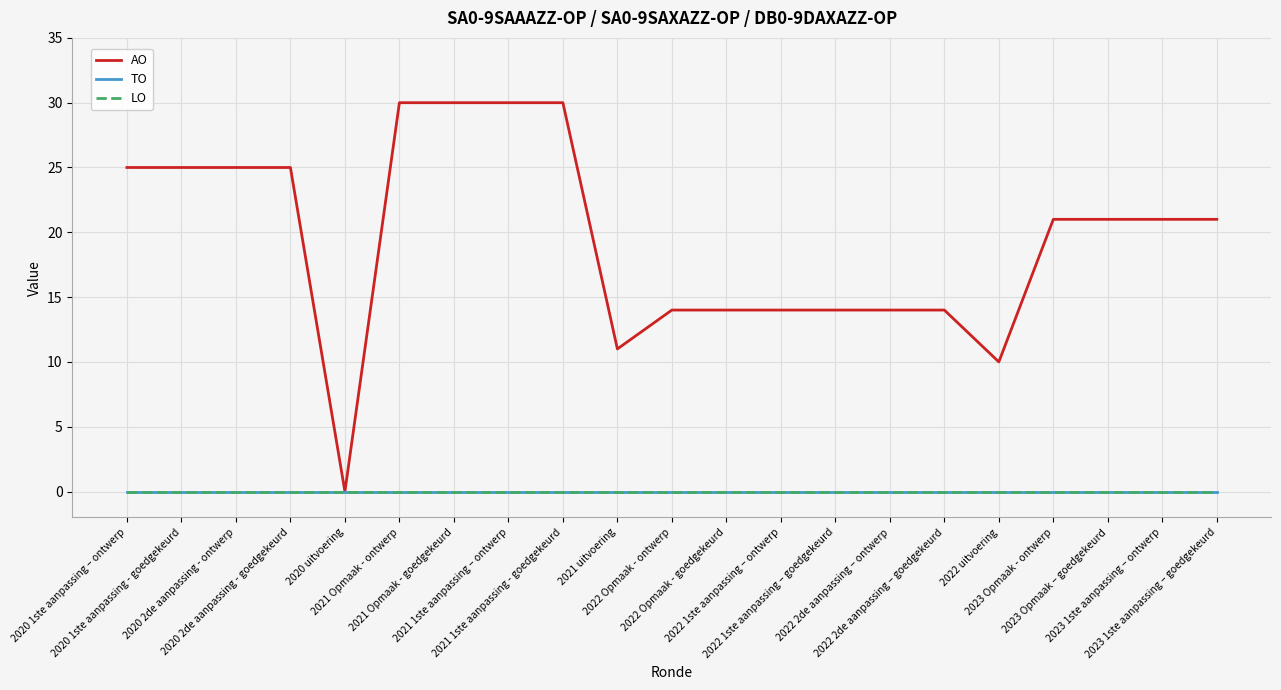

True or false: TO and LO intersect in this chart.

False